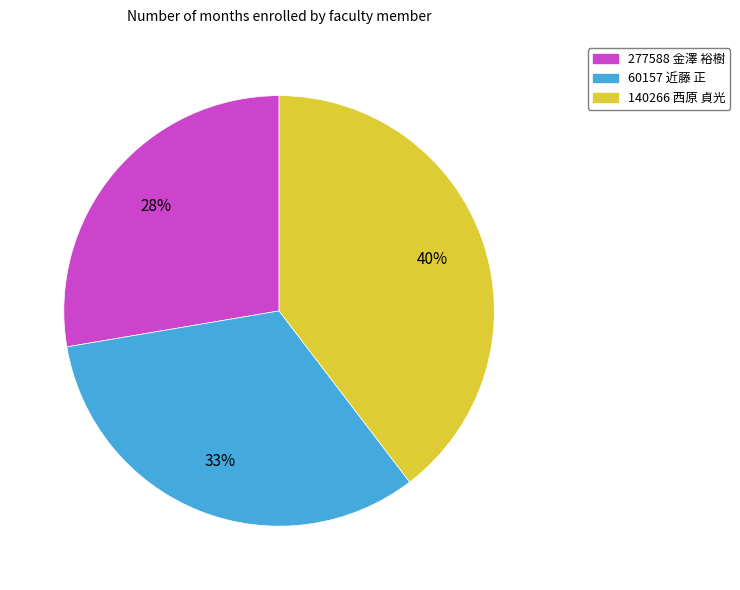

True or false: 277588 金澤 裕樹 accounts for 16% of the total.

False